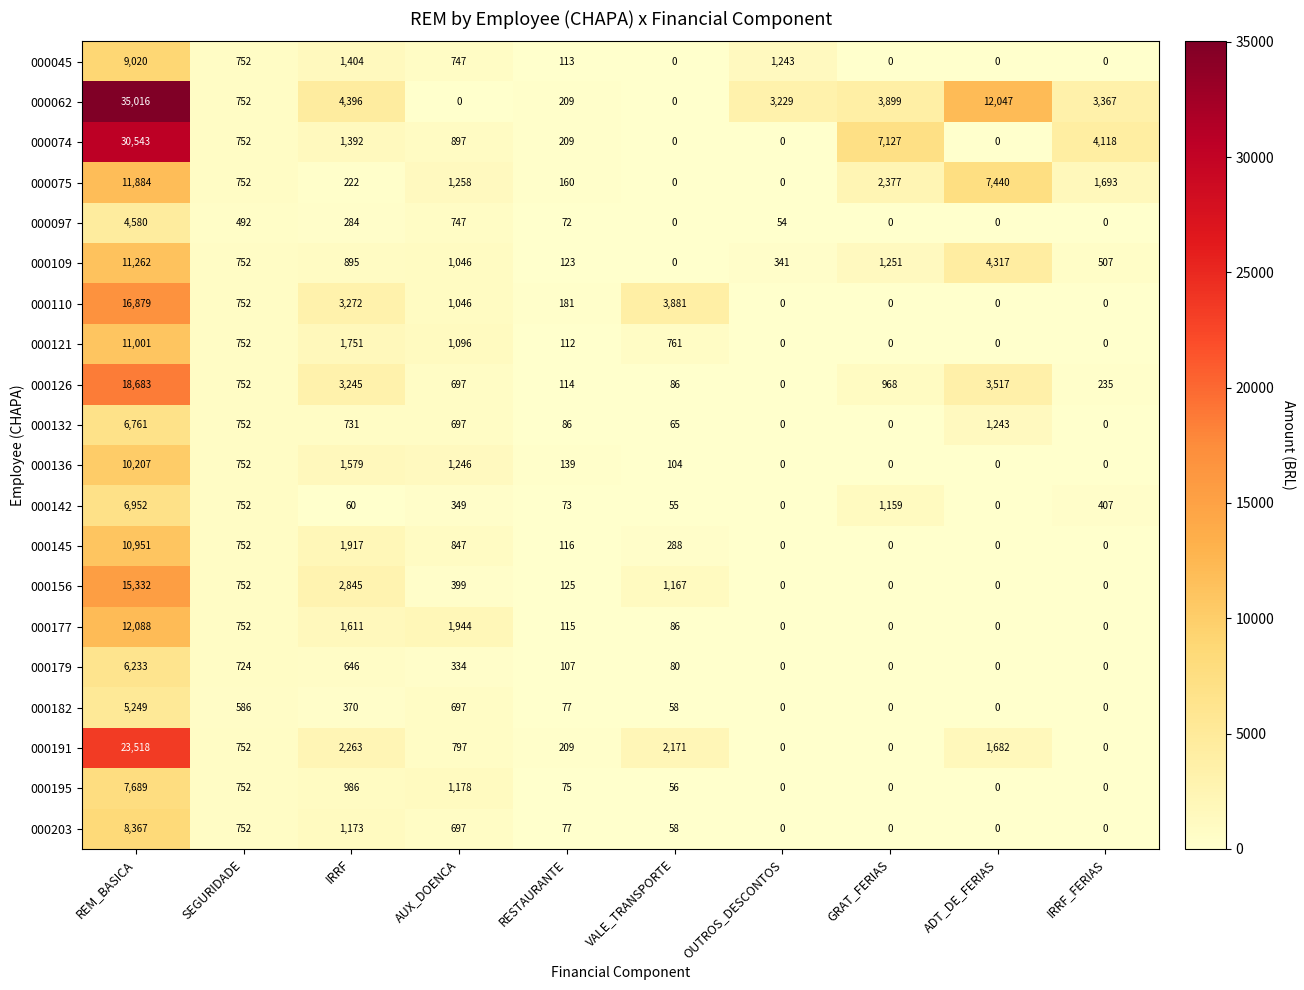

What is the sum of the 000179 values at SEGURIDADE and GRAT_FERIAS?

724